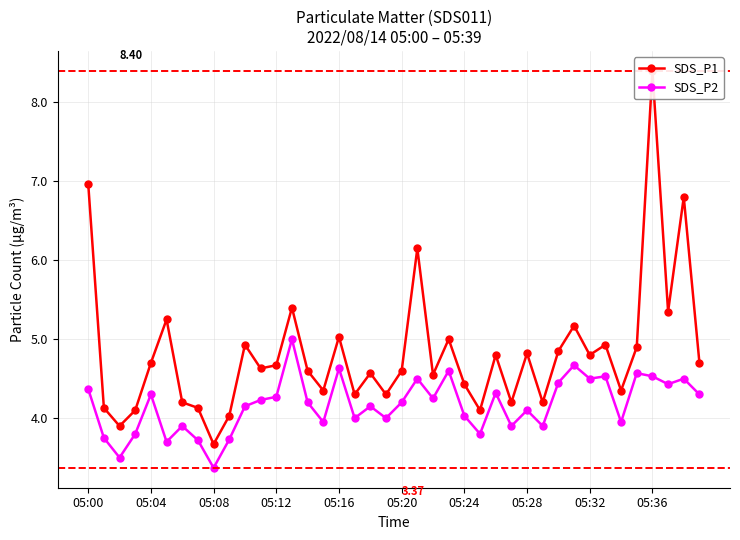

Which series has the widest spread of values?

SDS_P1